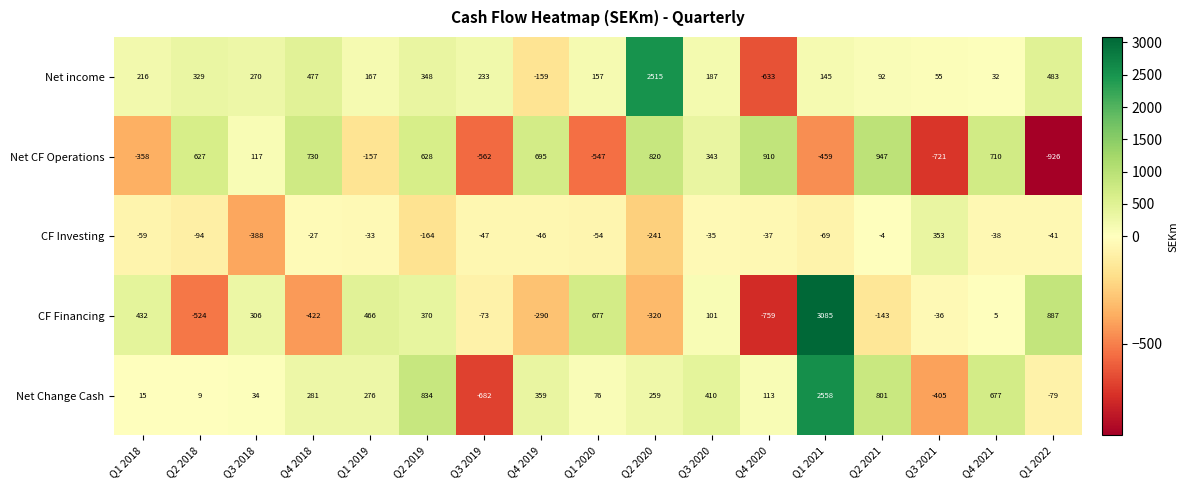

True or false: CF Investing has a value of -59 at Q1 2018.

True